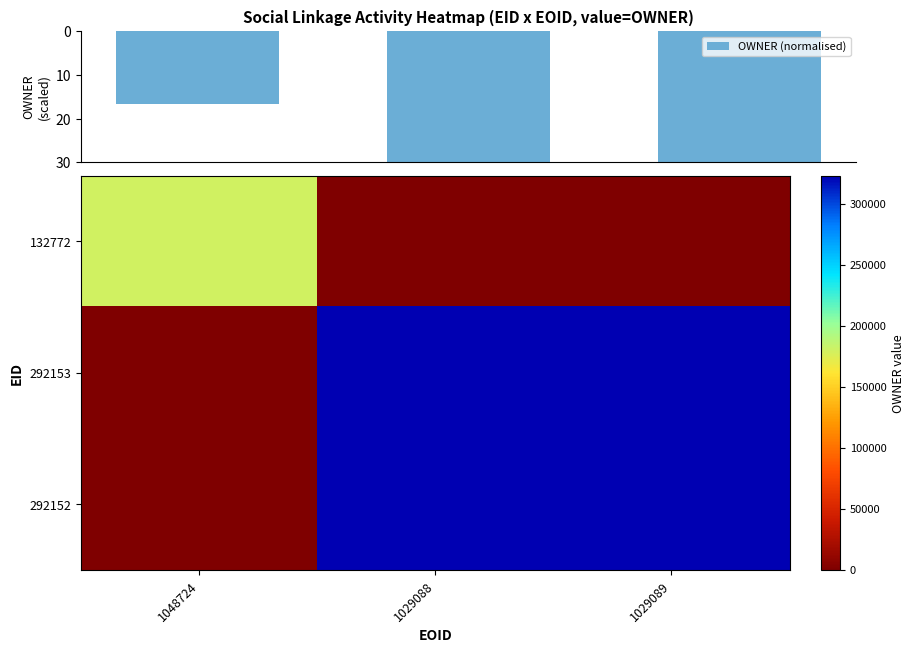

What is the highest value of the OWNER (normalised) series?

30.0